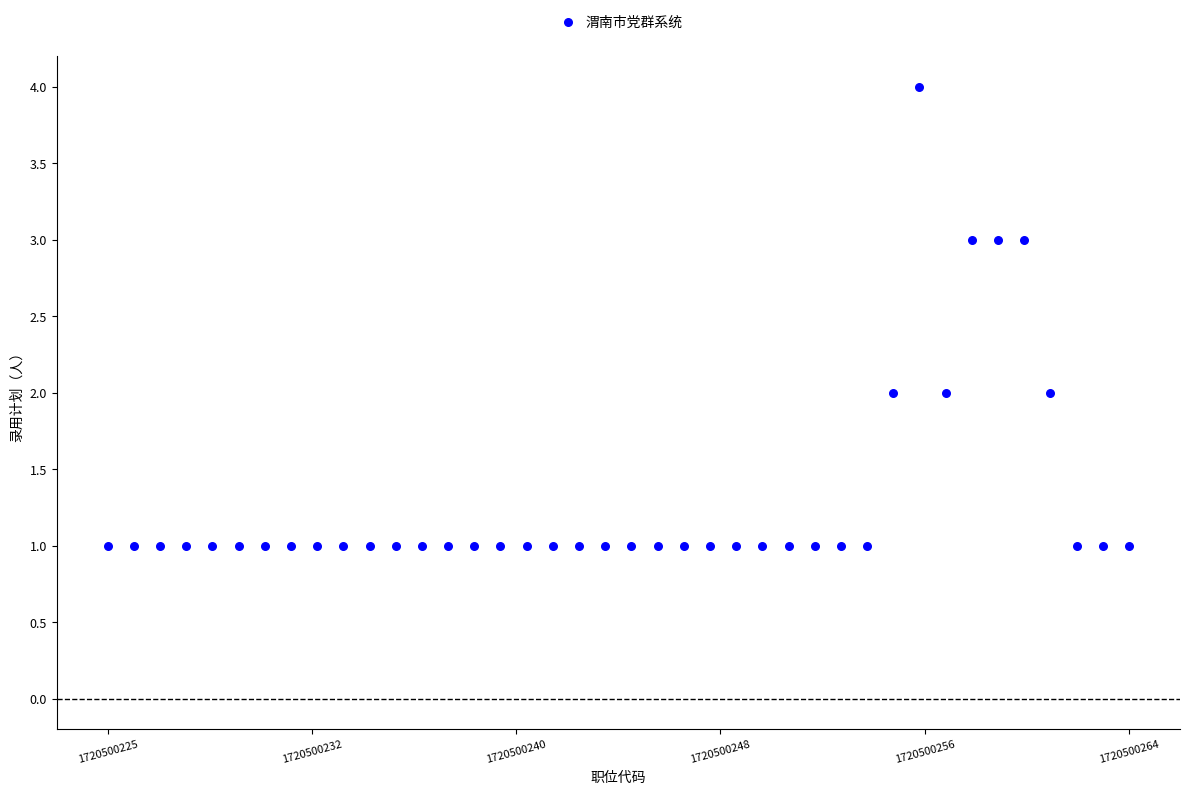

What is the range of Y values (max minus min)?

3